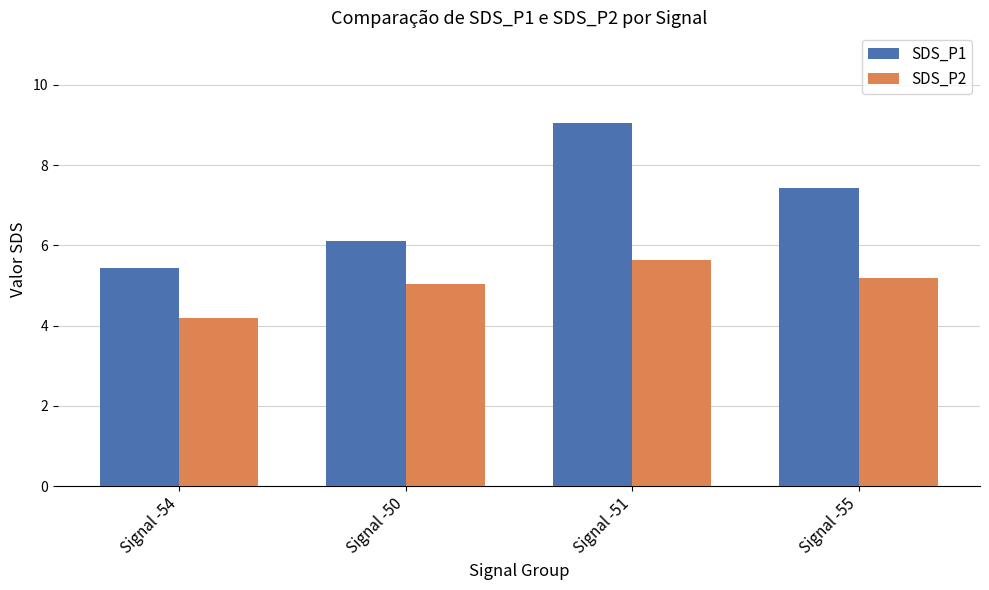

List the series in order of their overall mean, highest first.

SDS_P1, SDS_P2